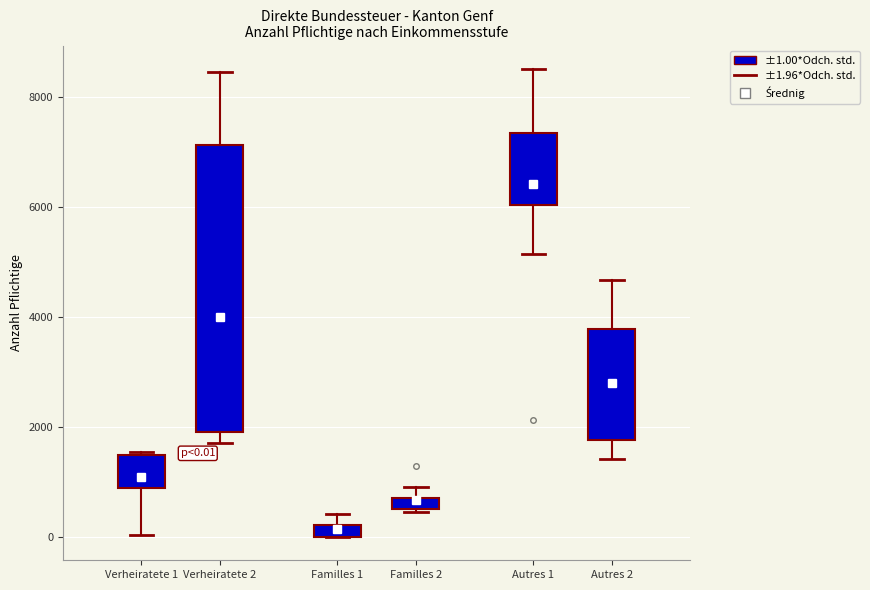

Which box is the tallest, from its lower edge to its upper edge?

Verheiratete 2